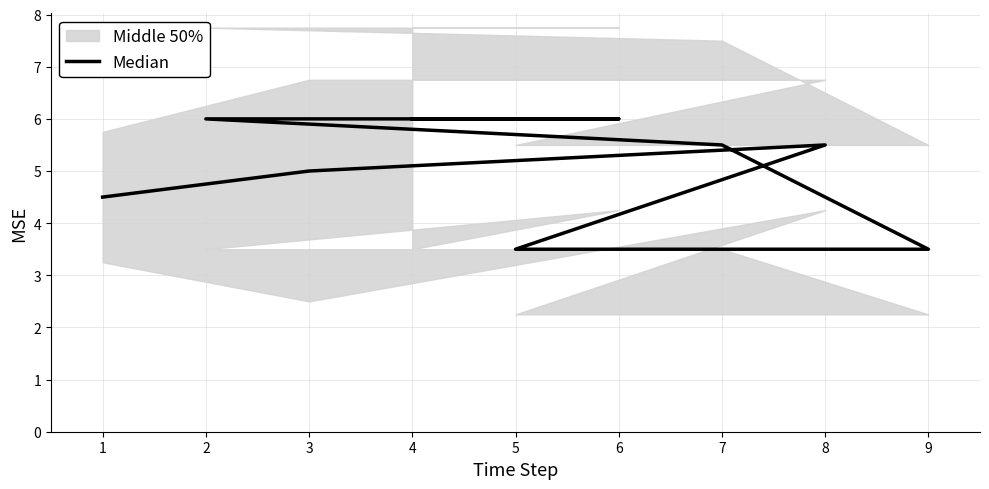

Count the values in the range 4 to 6.

7